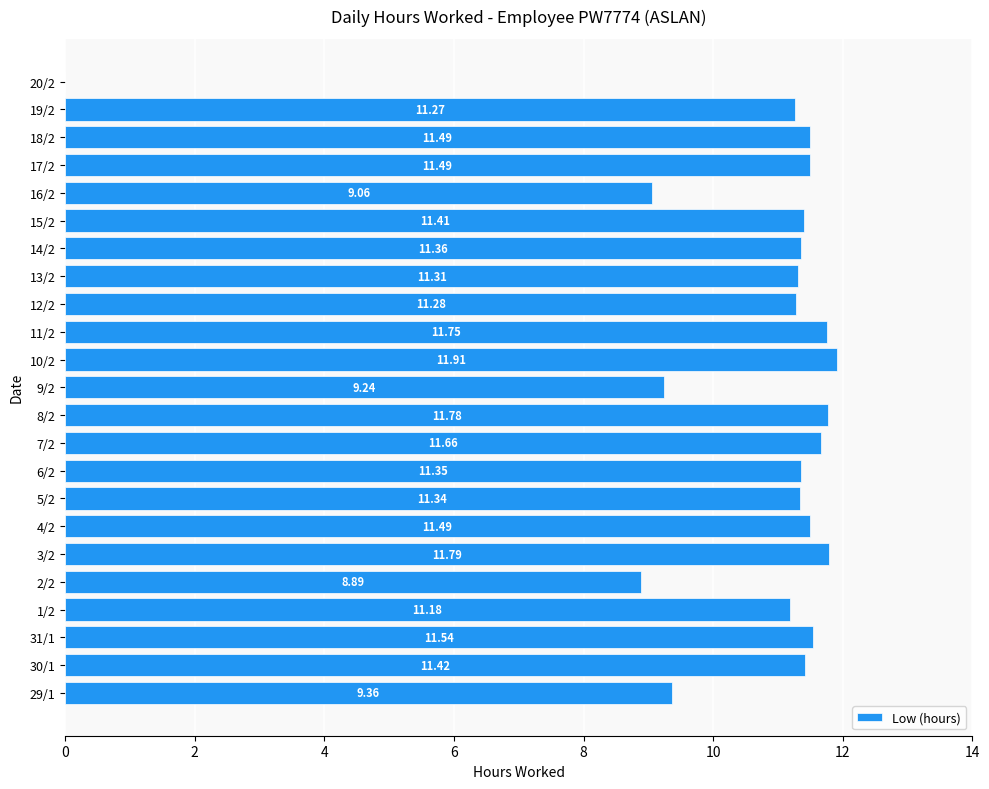

What is the change in value from 29/1 to 31/1?

+2.2